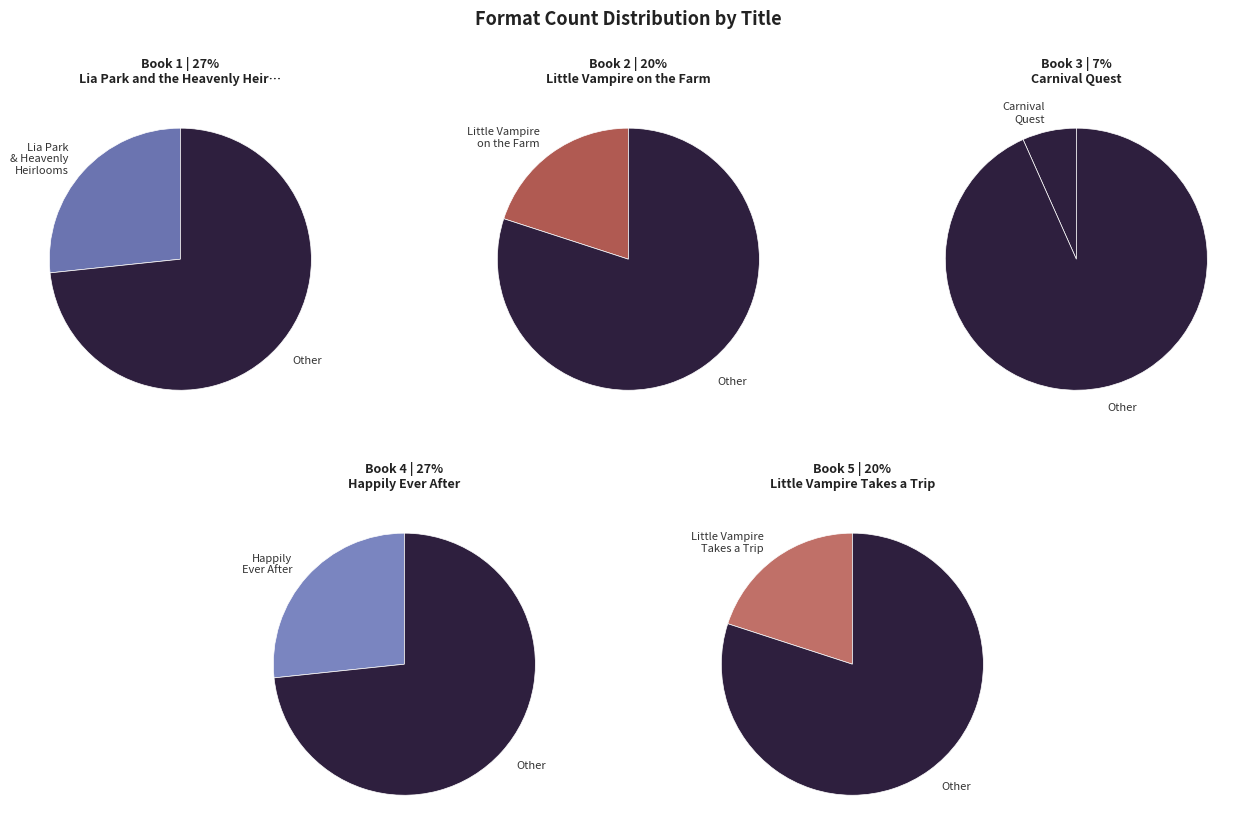

What percentage is NOT represented by Carnival Quest?

93.3%